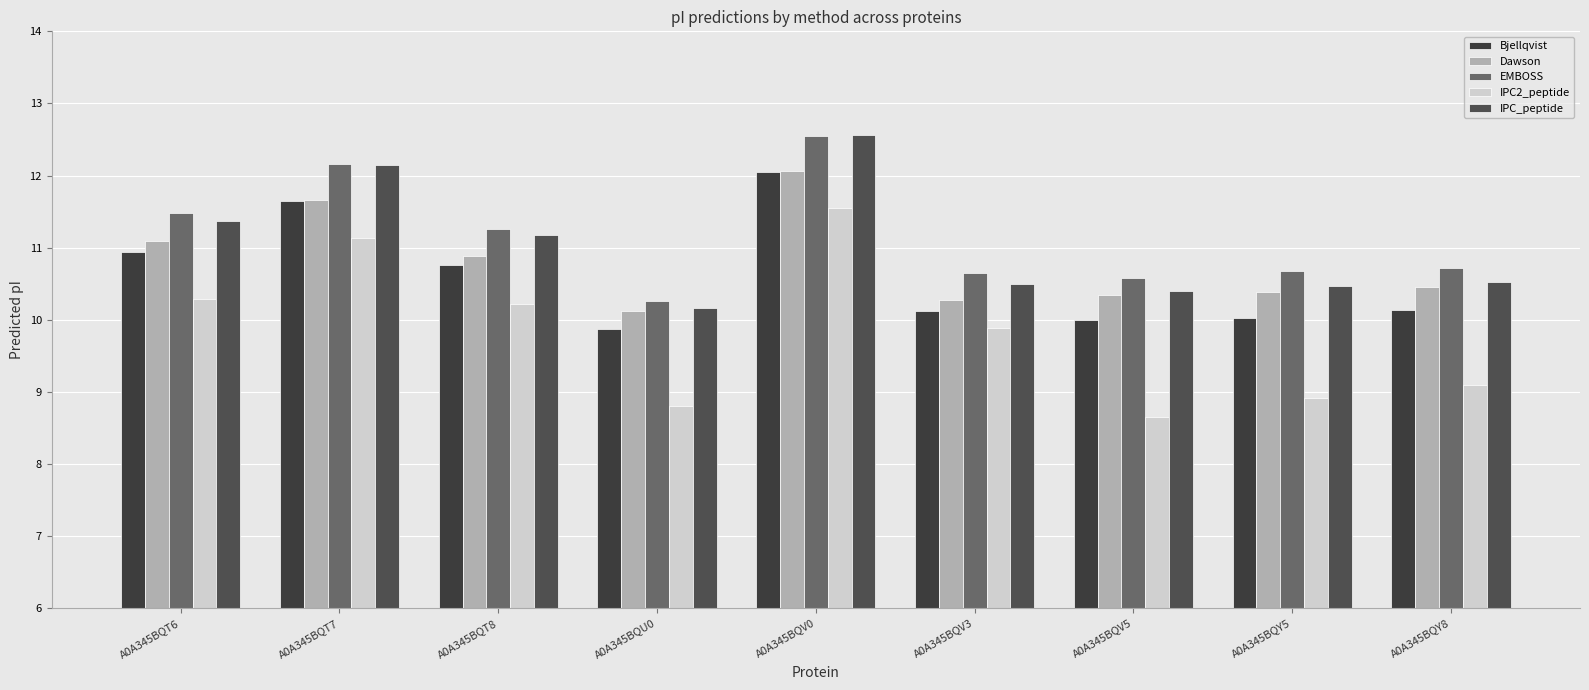

What is the label of the 6th bar from the left?

A0A345BQV3